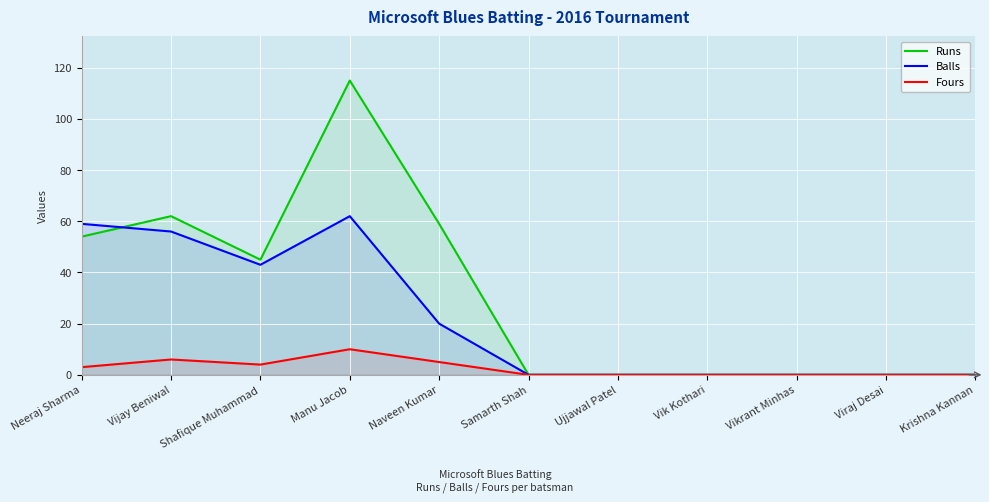

True or false: Fours has more than 1 points higher than both neighbors.

True